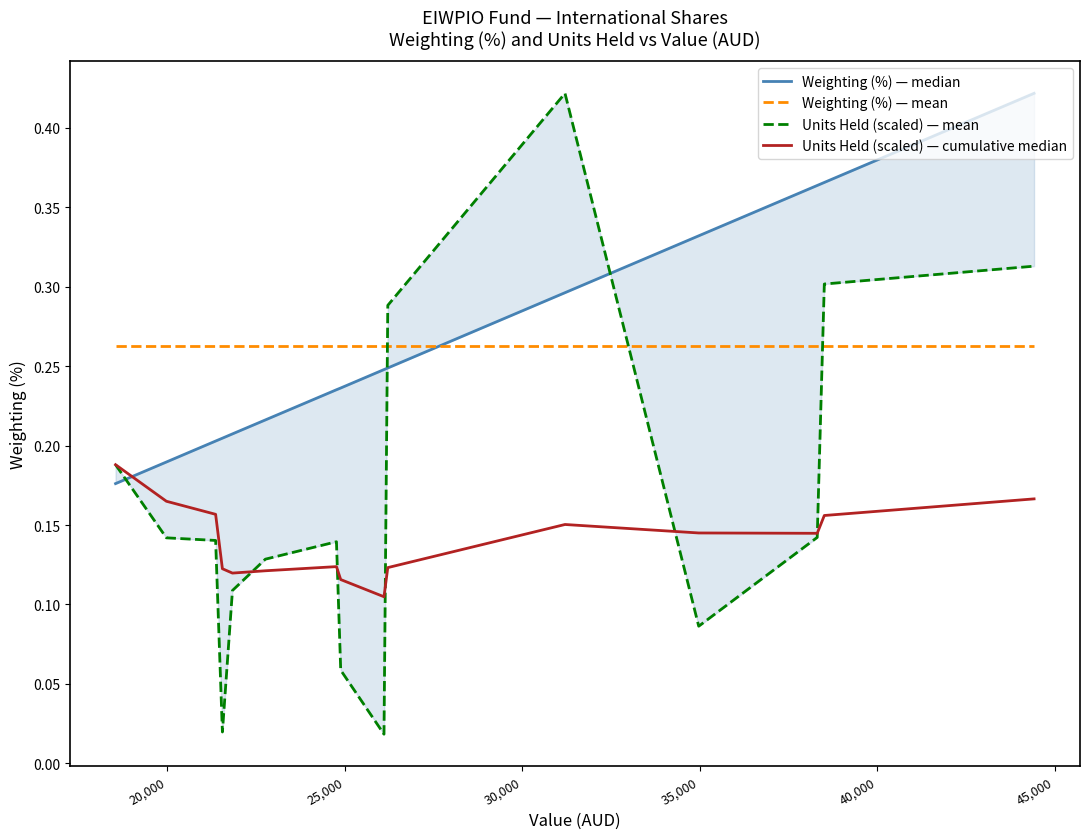

The value of Weighting (%) — mean at 35,000 is 0.3. True or false?

True